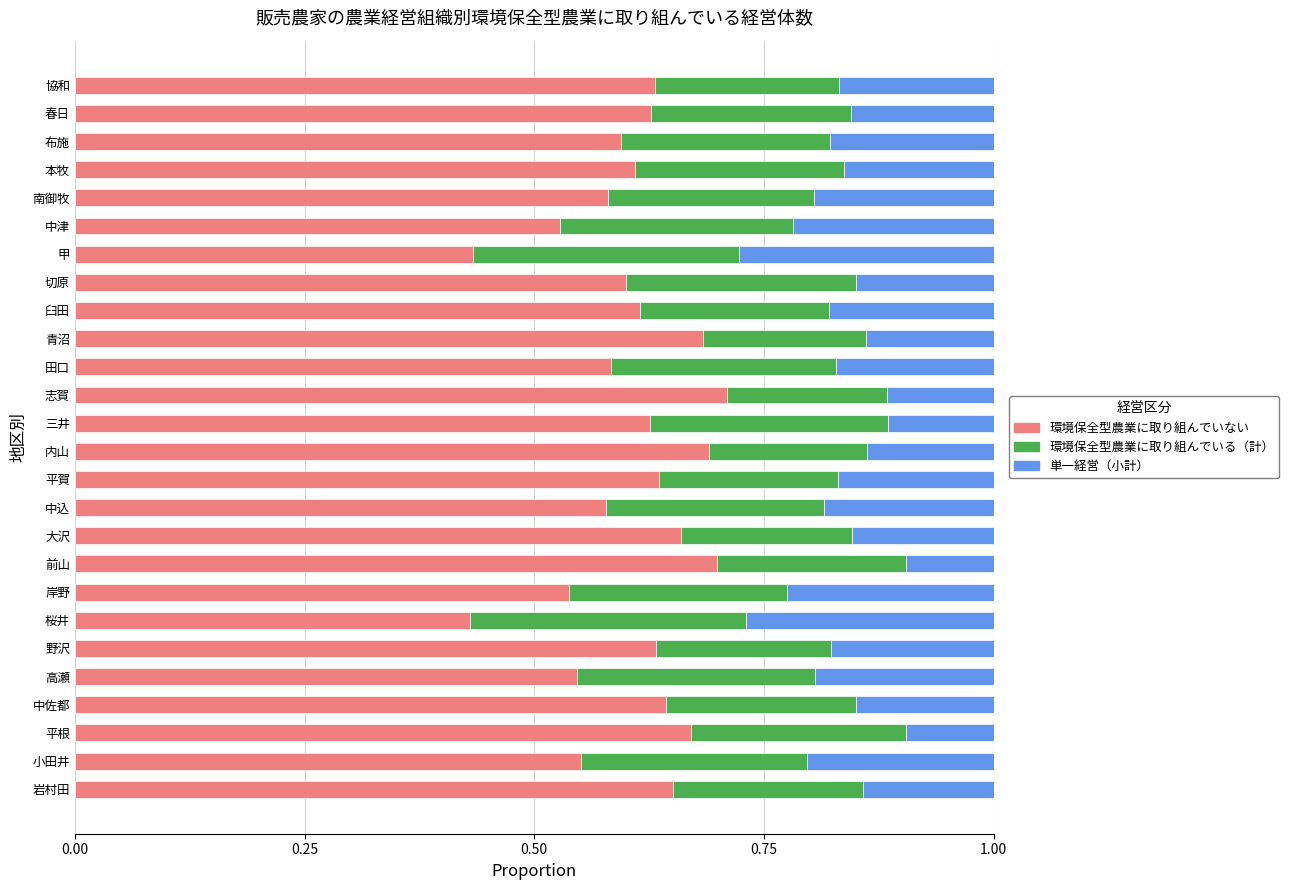

The value of 環境保全型農業に取り組んでいない at 青沼 is 1.0. True or false?

False